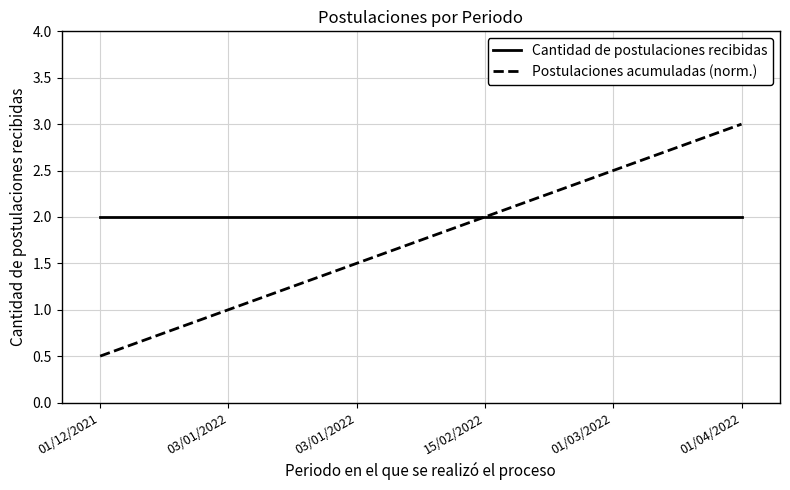

What is the difference between the Postulaciones acumuladas (norm.) values at 03/01/2022 and 01/12/2021?

0.5